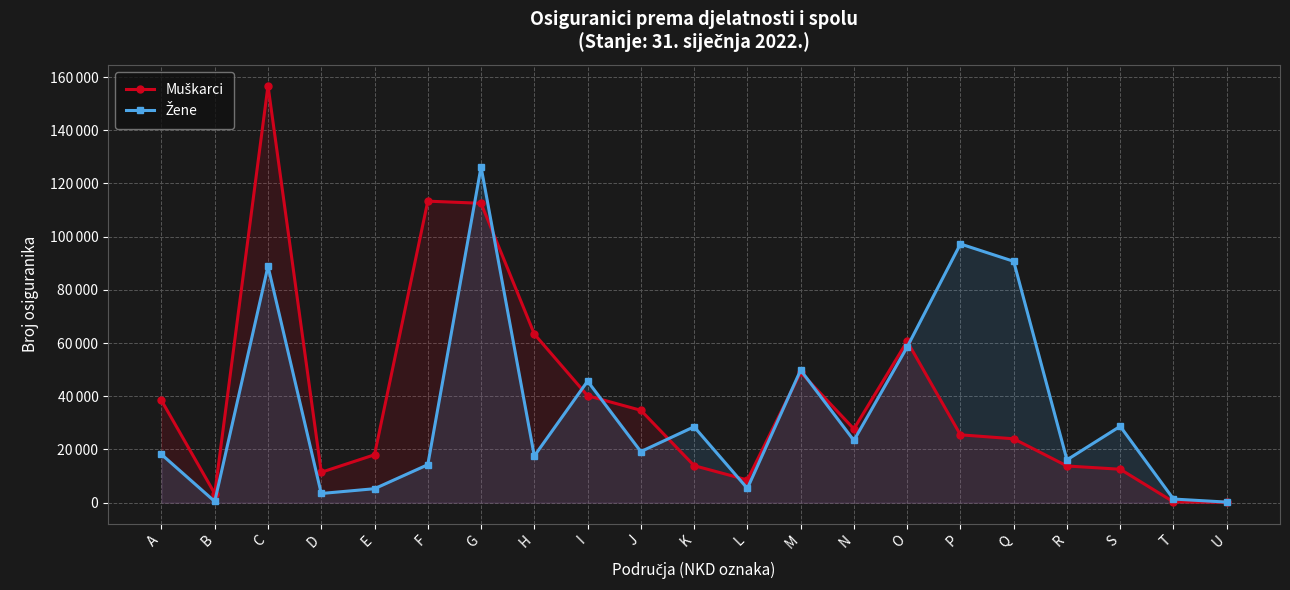

At which label is Žene closest to 63221?

O